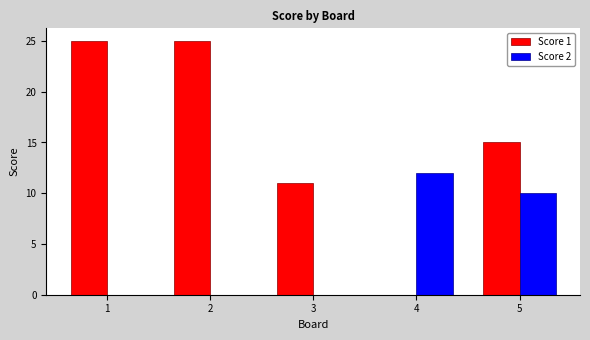

Reading right to left, extract all data points from this chart.

Score 1: 5=15	4=0	3=11	2=25	1=25
Score 2: 5=10	4=12	3=0	2=0	1=0